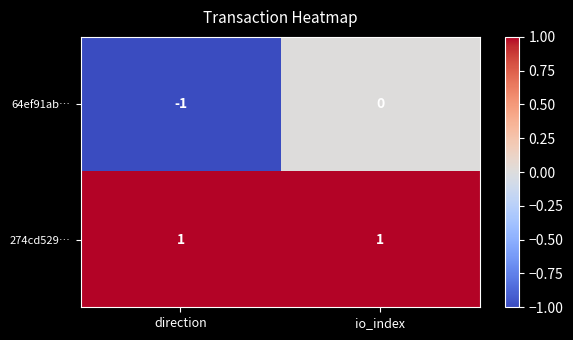

List the series in order of their overall mean, lowest first.

64ef91ab…, 274cd529…